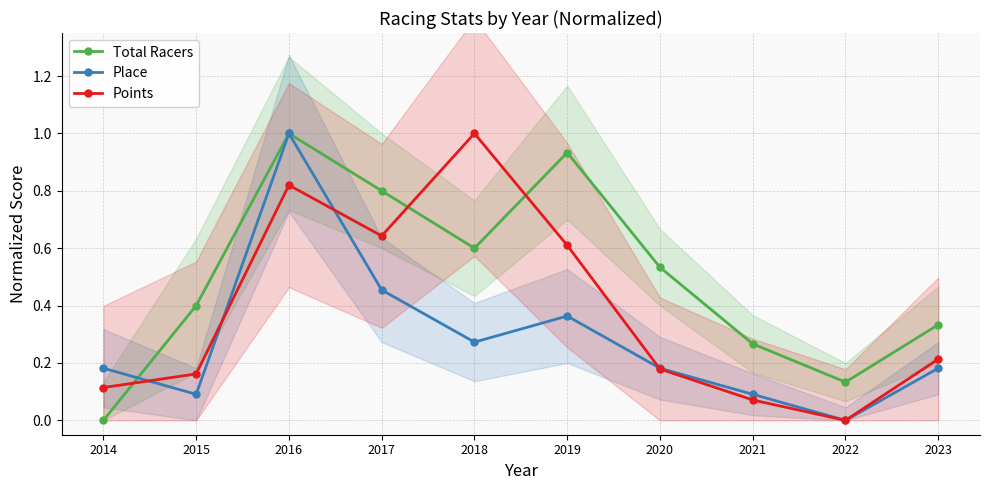

Reading right to left, extract all data points from this chart.

Total Racers: 2023=0.3	2022=0.1	2021=0.3	2020=0.5	2019=0.9	2018=0.6	2017=0.8	2016=1.0	2015=0.4	2014=0.0
Place: 2023=0.2	2022=0.0	2021=0.1	2020=0.2	2019=0.4	2018=0.3	2017=0.5	2016=1.0	2015=0.1	2014=0.2
Points: 2023=0.2	2022=0.0	2021=0.1	2020=0.2	2019=0.6	2018=1.0	2017=0.6	2016=0.8	2015=0.2	2014=0.1